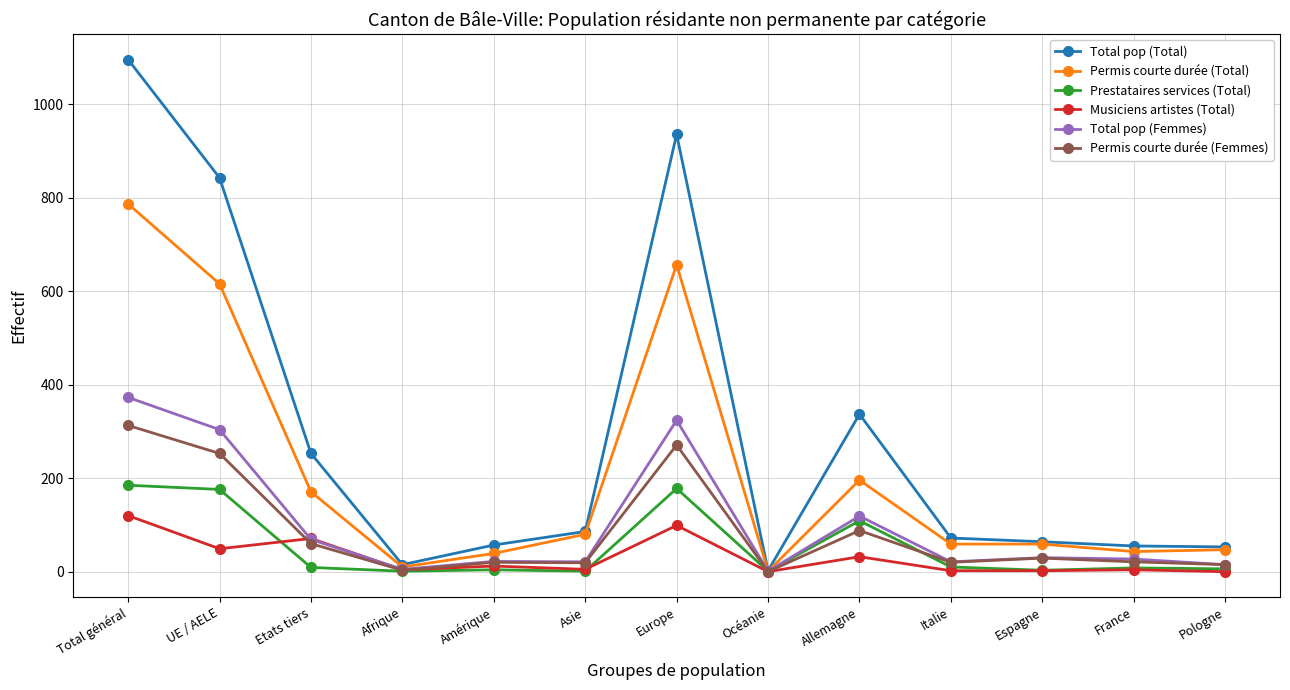

The value of Permis courte durée (Femmes) at Europe is 271. True or false?

True